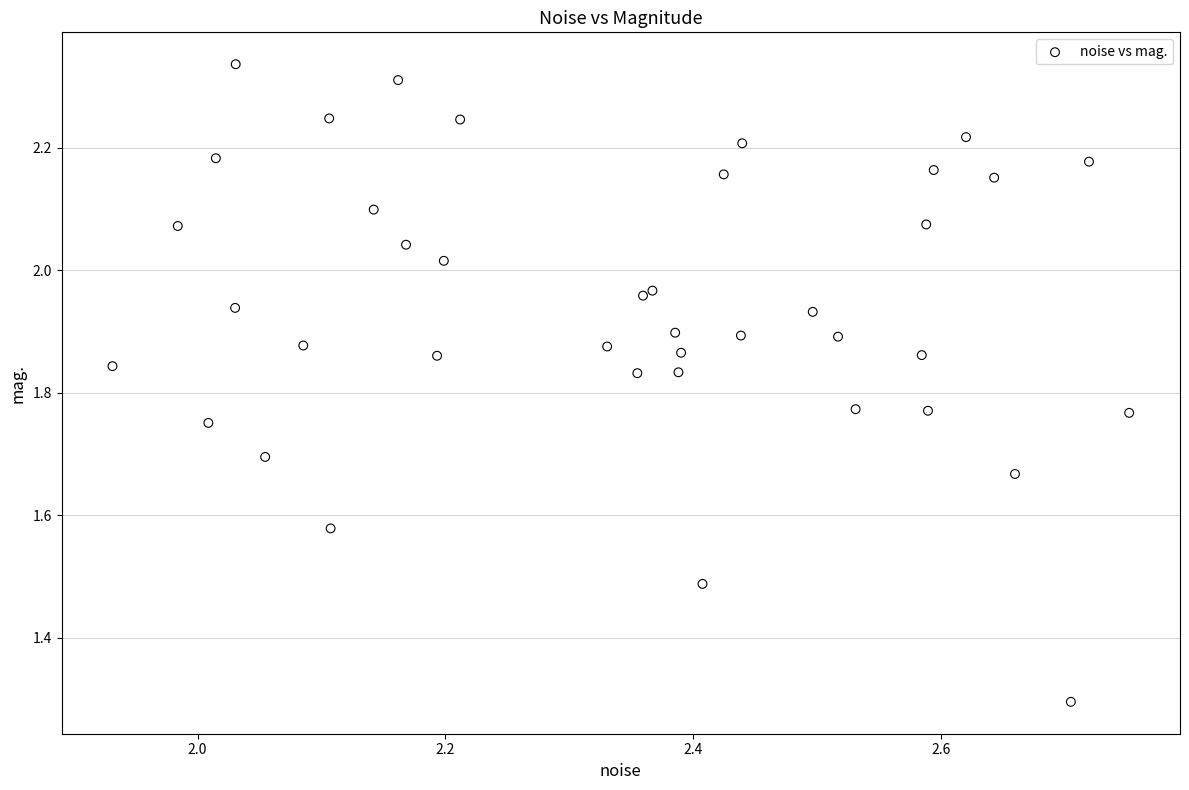

What Y value in the scatter plot is closest to 1?

1.3